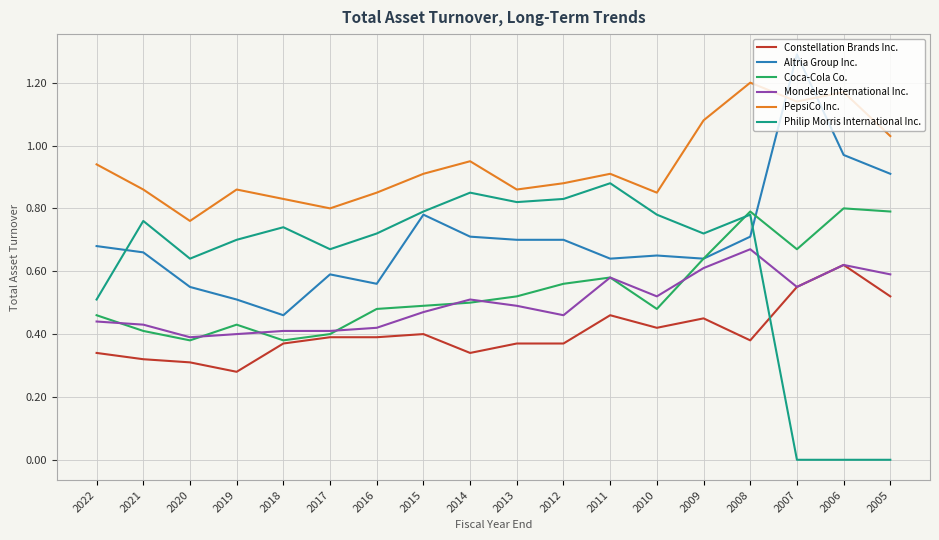

The Constellation Brands Inc. series shows 0.6 at 2015. True or false?

False